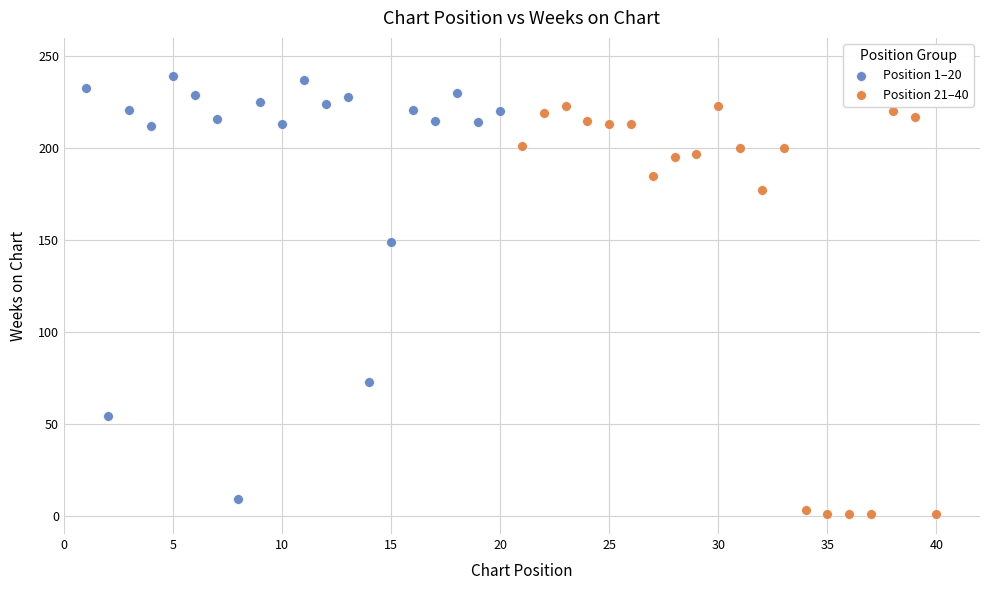

Which series reaches the maximum Y coordinate?

Position 1–20